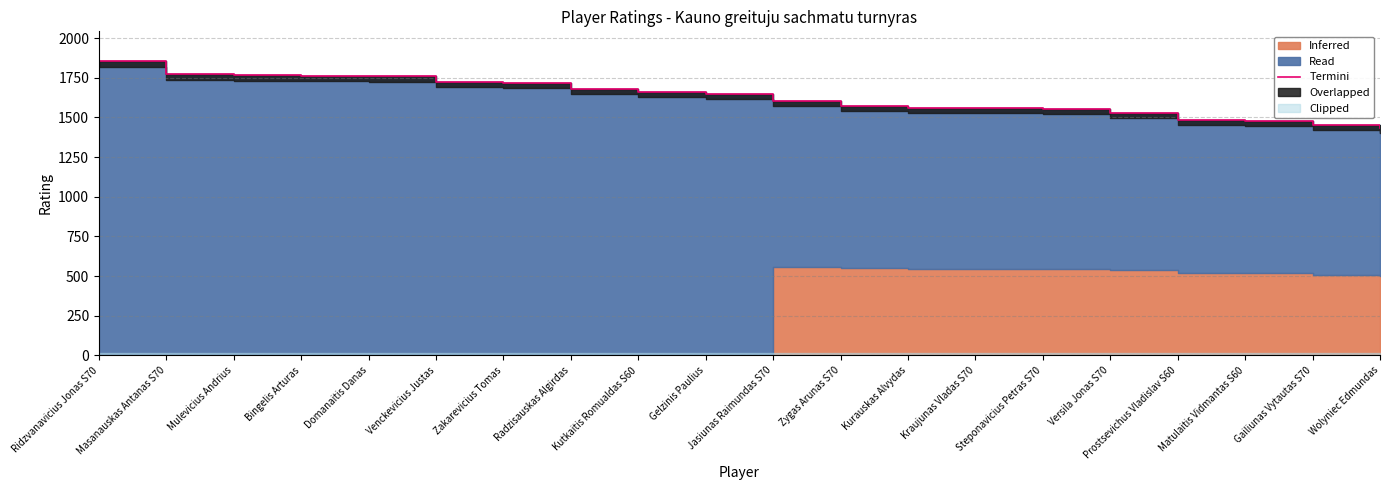

True or false: the data has more than 1 interior local peaks.

False